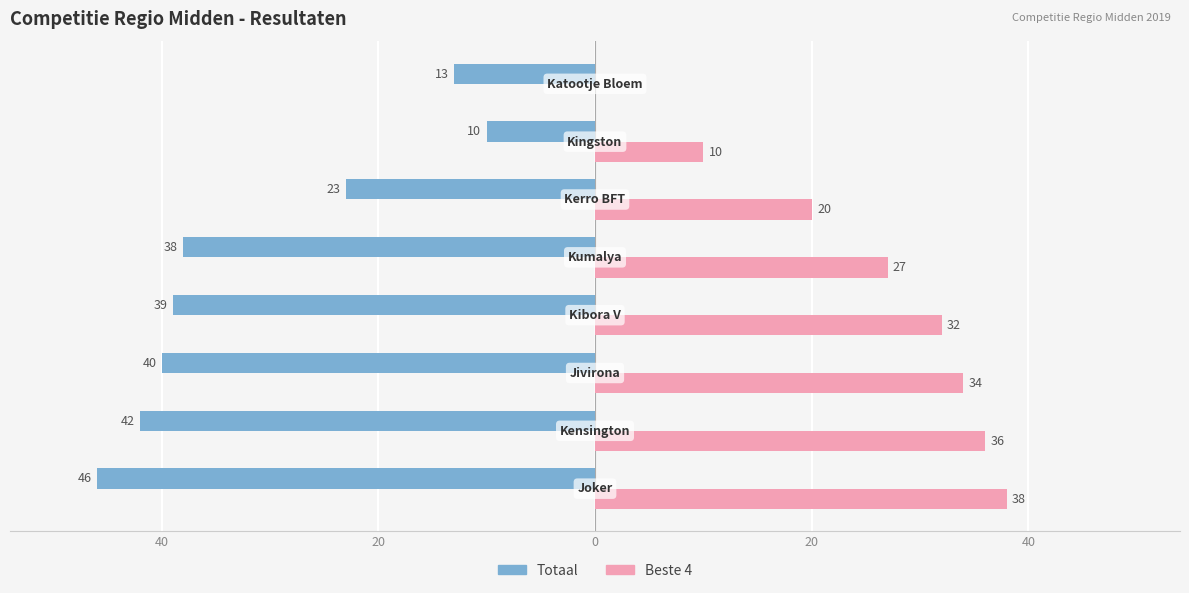

Which series has the widest spread of values?

Beste 4